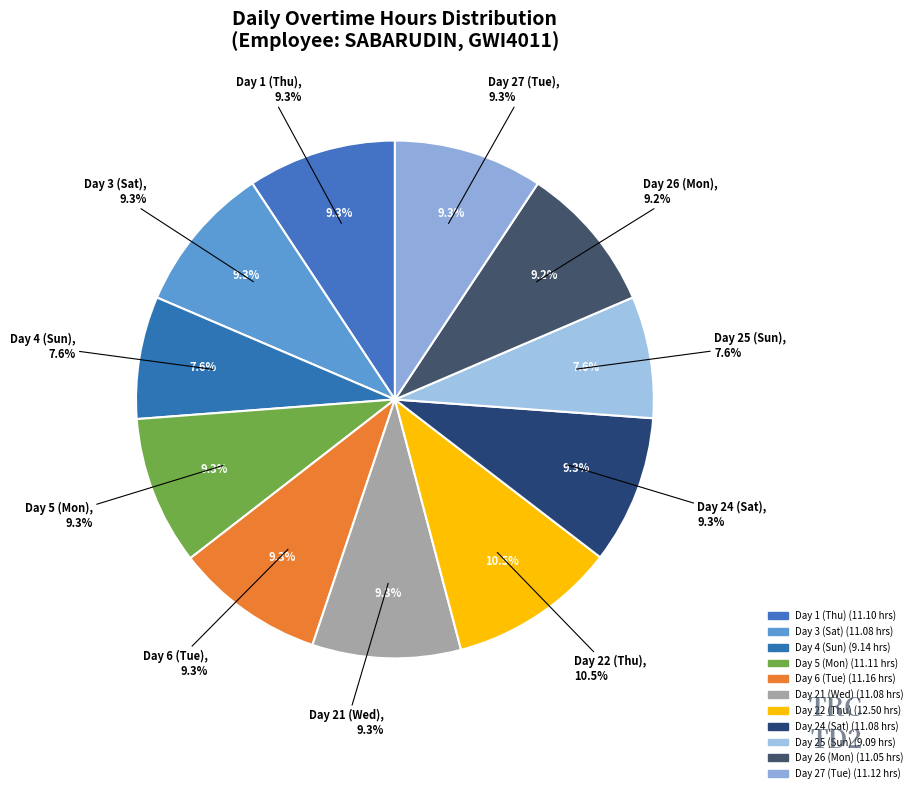

Which category has the smallest portion of the pie?

Day 25 (Sun)